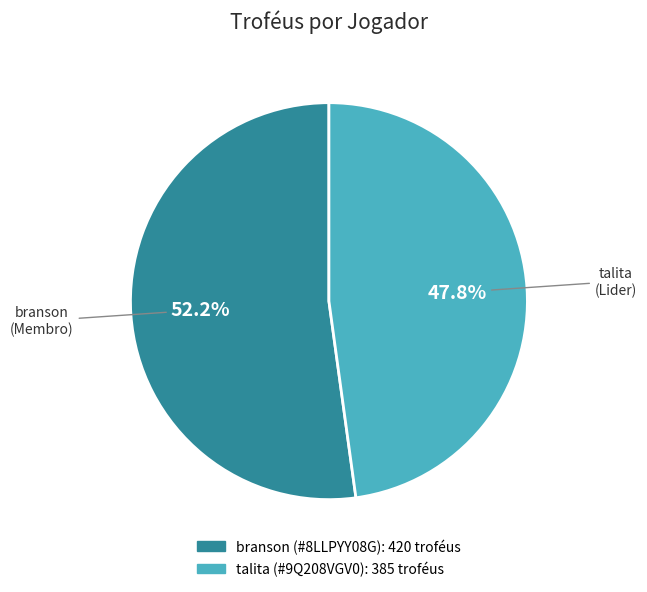

To the nearest percent, what portion does branson (#8LLPYY08G) represent?

52%